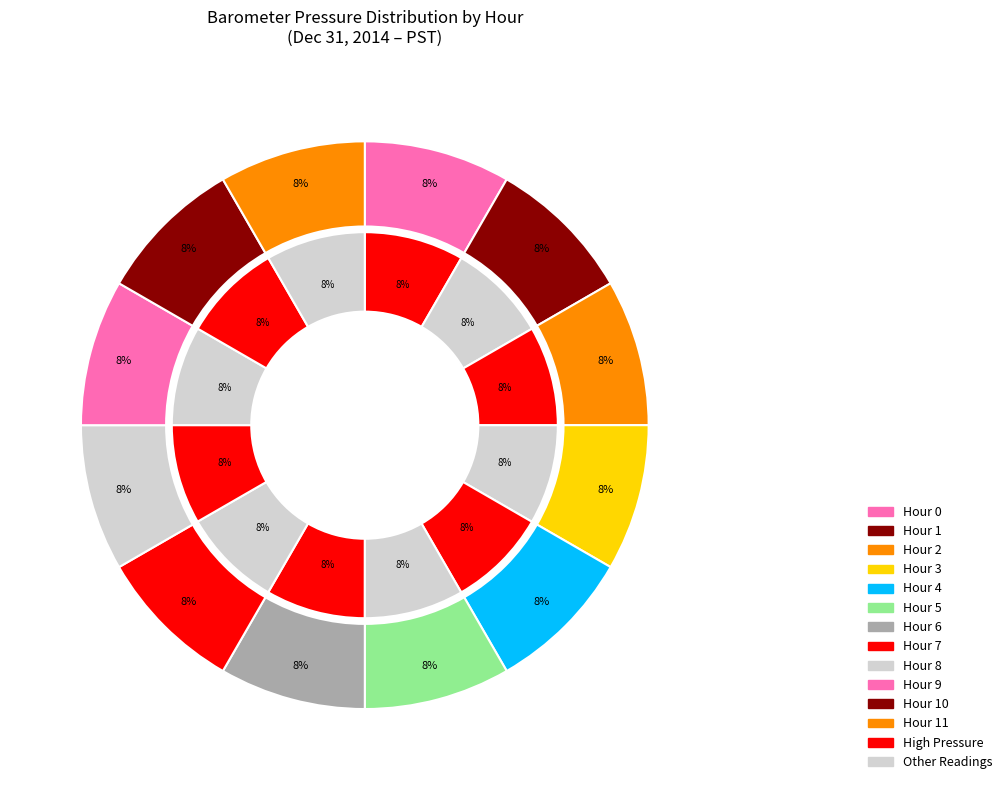

What is the smallest slice in the pie chart?

Hour 11